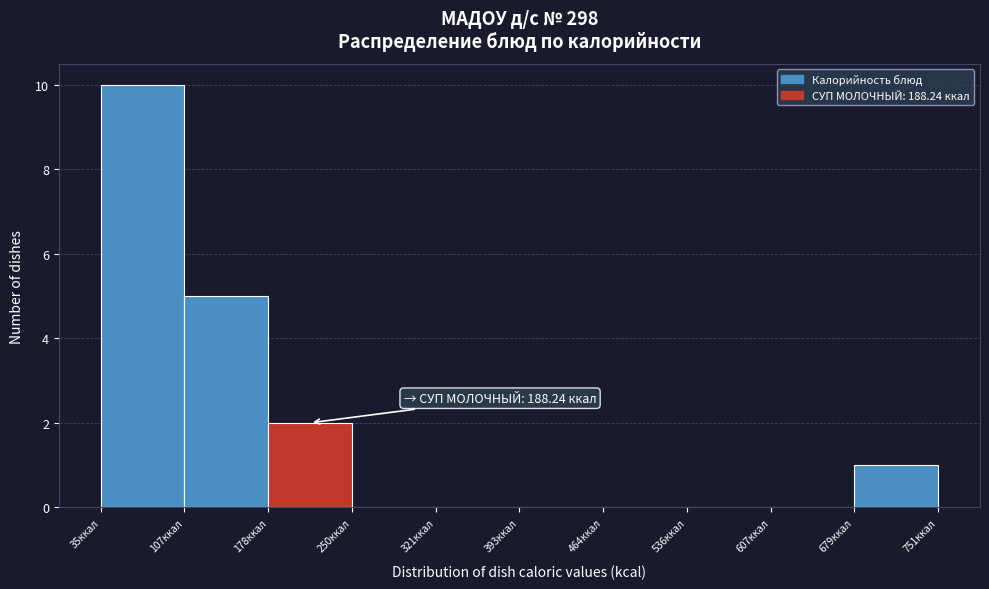

Which range on the x-axis has the tallest bar?

40 to 110